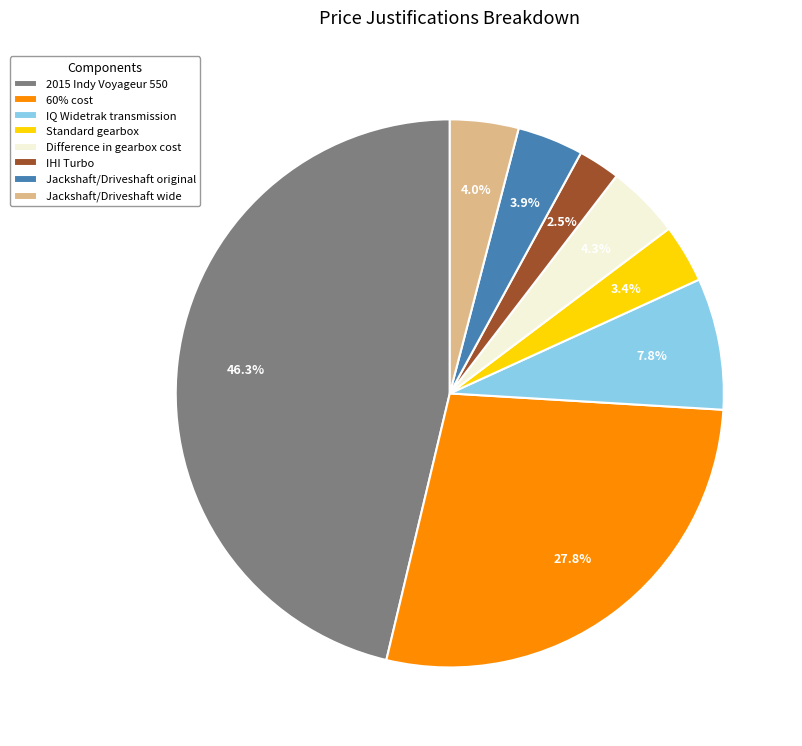

What portion of the pie excludes Difference in gearbox cost?

95.7%